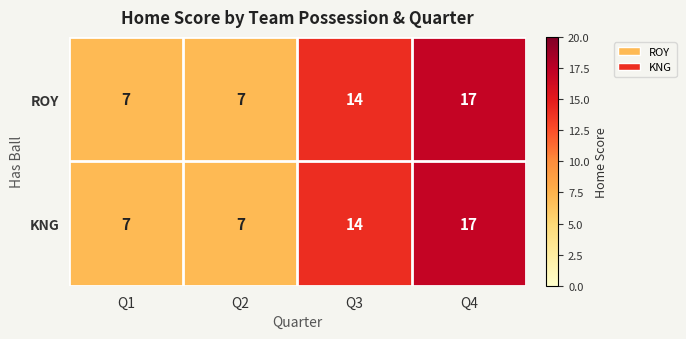

Read the KNG value at Q1, to the nearest 10.

10